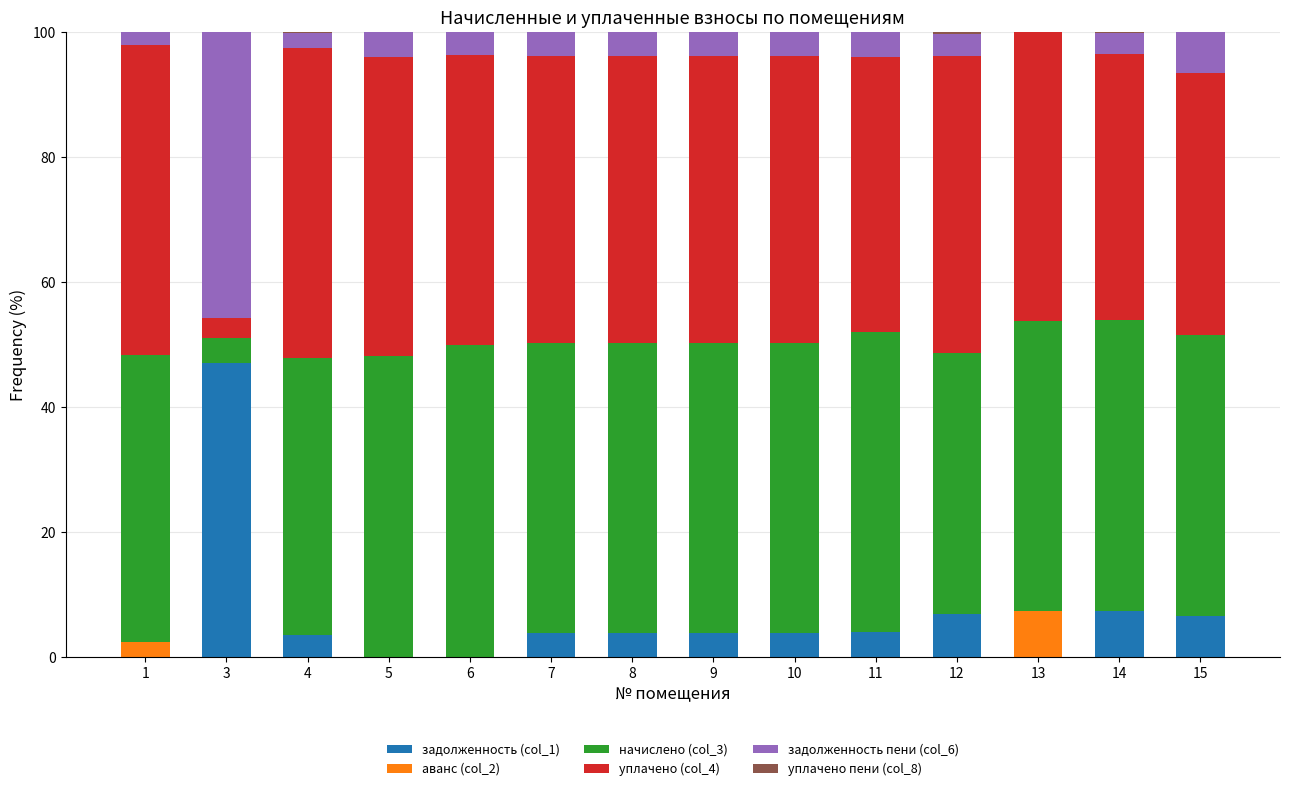

The value of задолженность (col_1) at 1 is 0.0. True or false?

True